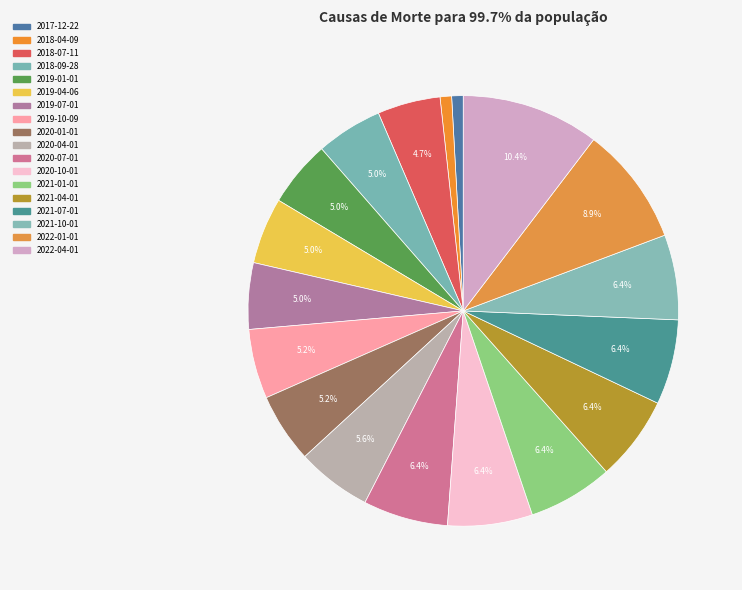

Rank the categories by value from highest to lowest.

2022-04-01, 2022-01-01, 2021-07-01, 2021-10-01, 2020-07-01, 2020-10-01, 2021-01-01, 2021-04-01, 2020-04-01, 2019-10-09, 2020-01-01, 2018-09-28, 2019-01-01, 2019-04-06, 2019-07-01, 2018-07-11, 2017-12-22, 2018-04-09